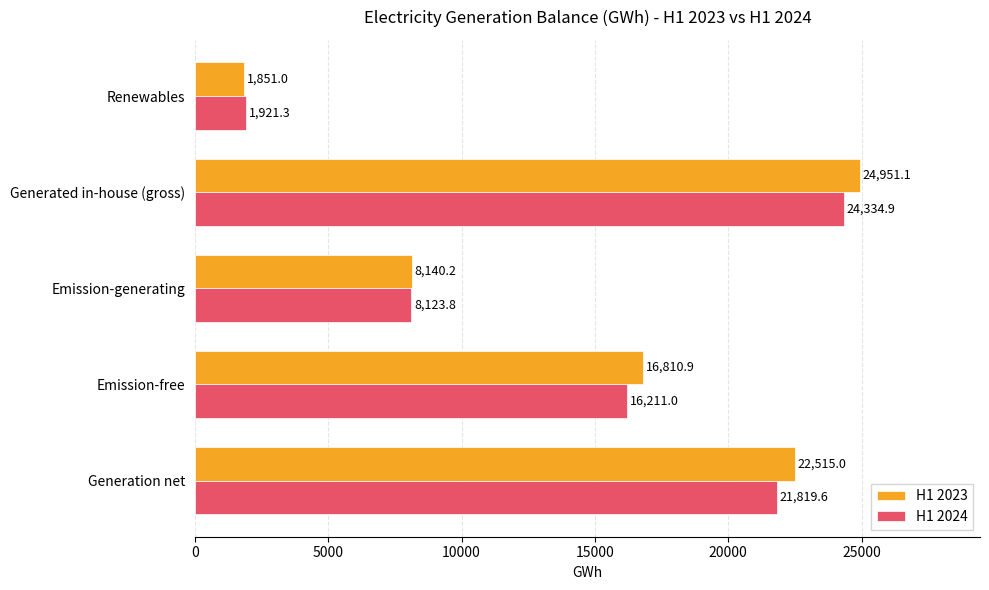

How many data points does each series have?

5